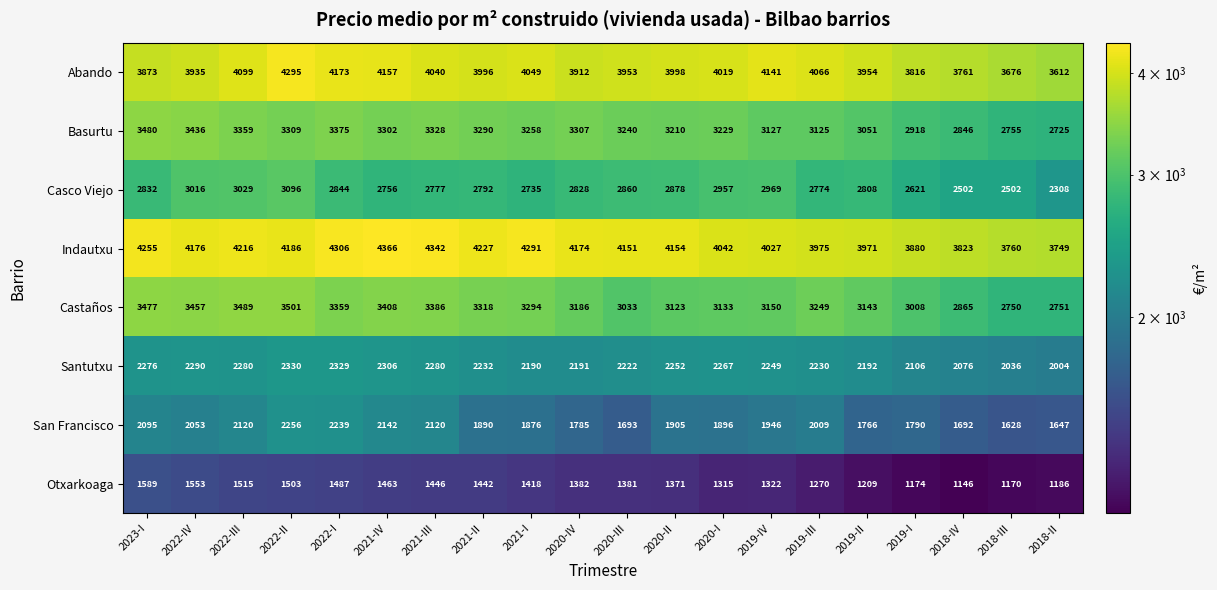

What is the difference between the Indautxu values at 2020-II and 2020-IV?

20